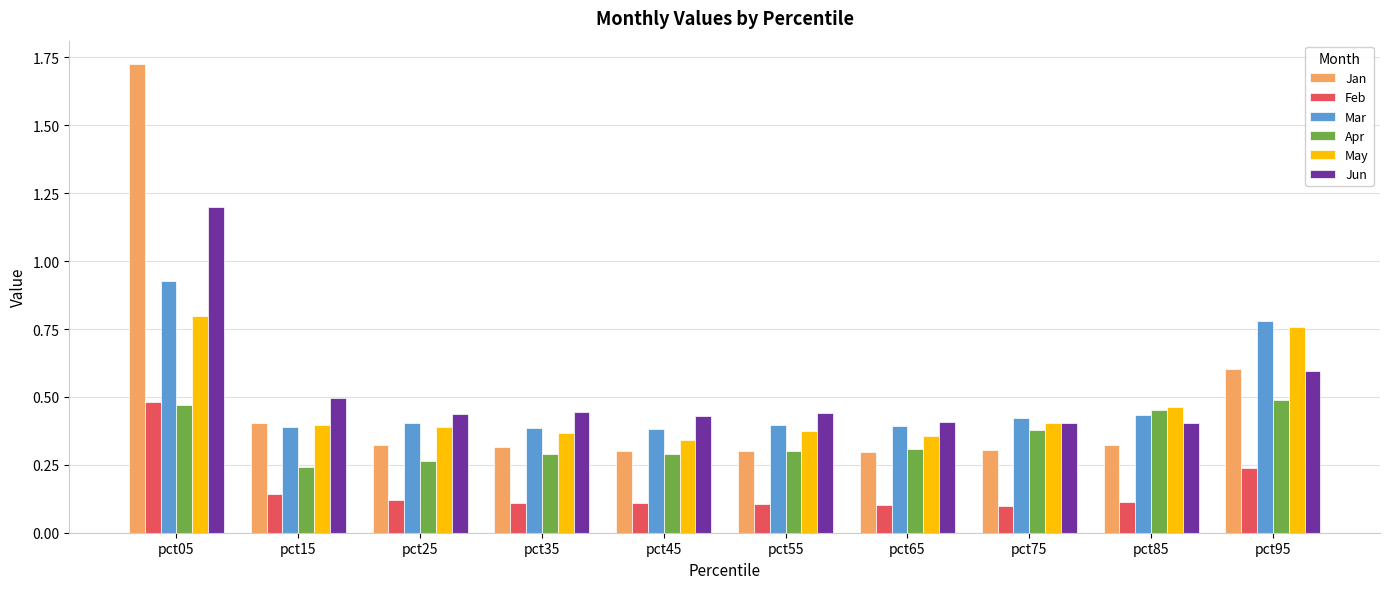

Which series has the widest spread of values?

Jan